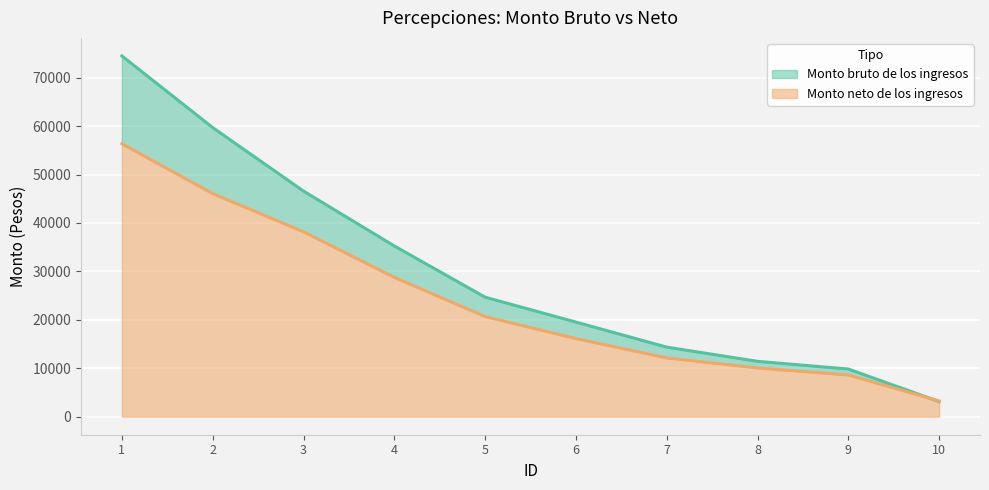

At 3, list the series in order from smallest to largest.

Monto neto de los ingresos, Monto bruto de los ingresos